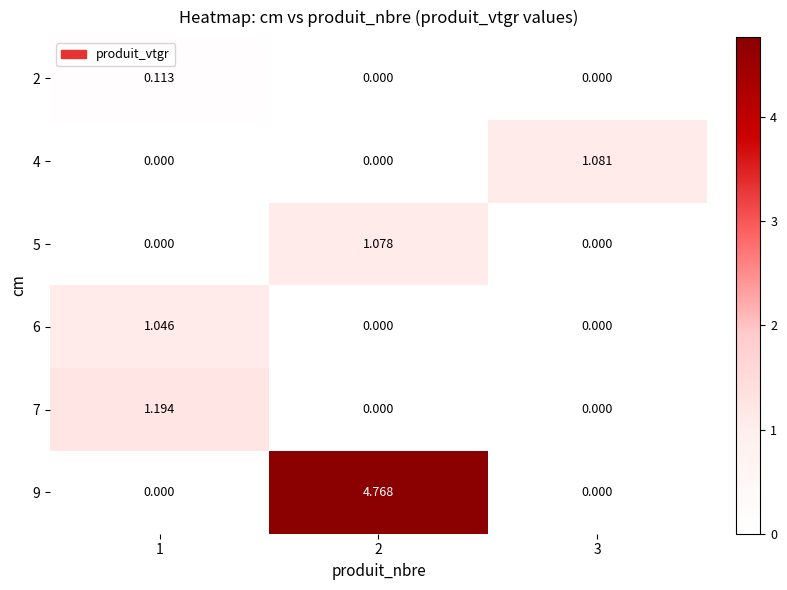

Is the value of 7 at 1 greater than the value of 9 at 3?

Yes